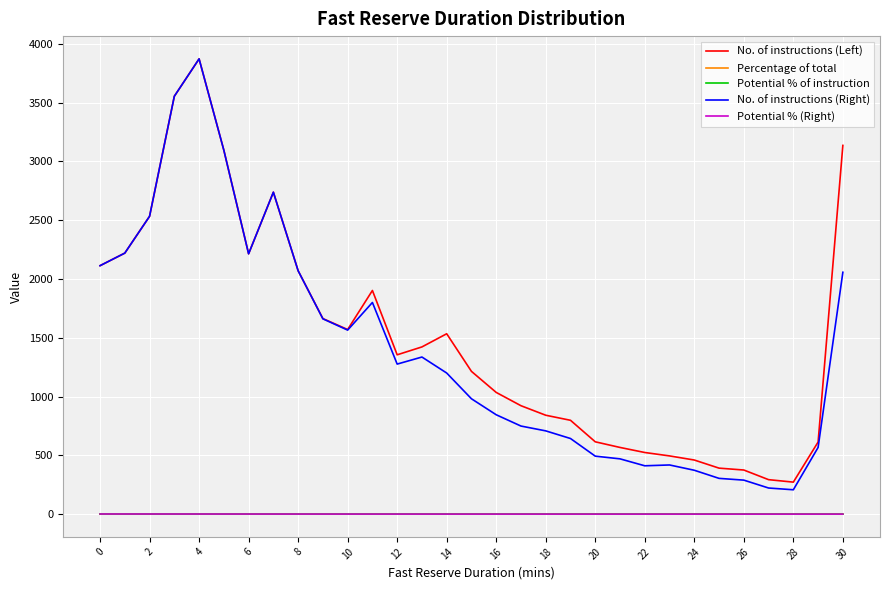

Which series has the widest spread of values?

No. of instructions (Right)